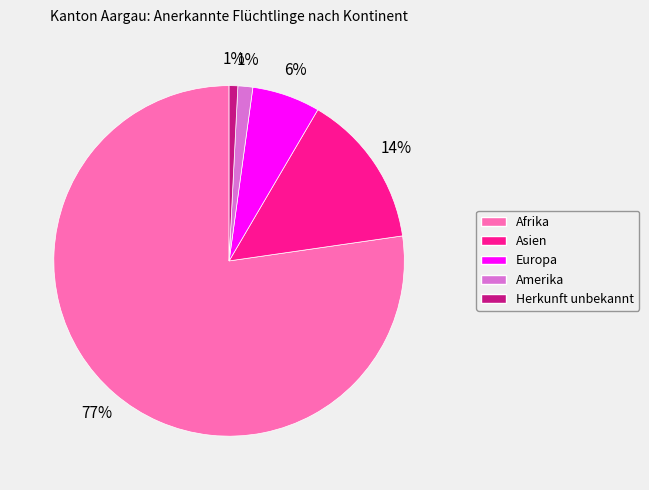

Count the number of slices in the pie.

5